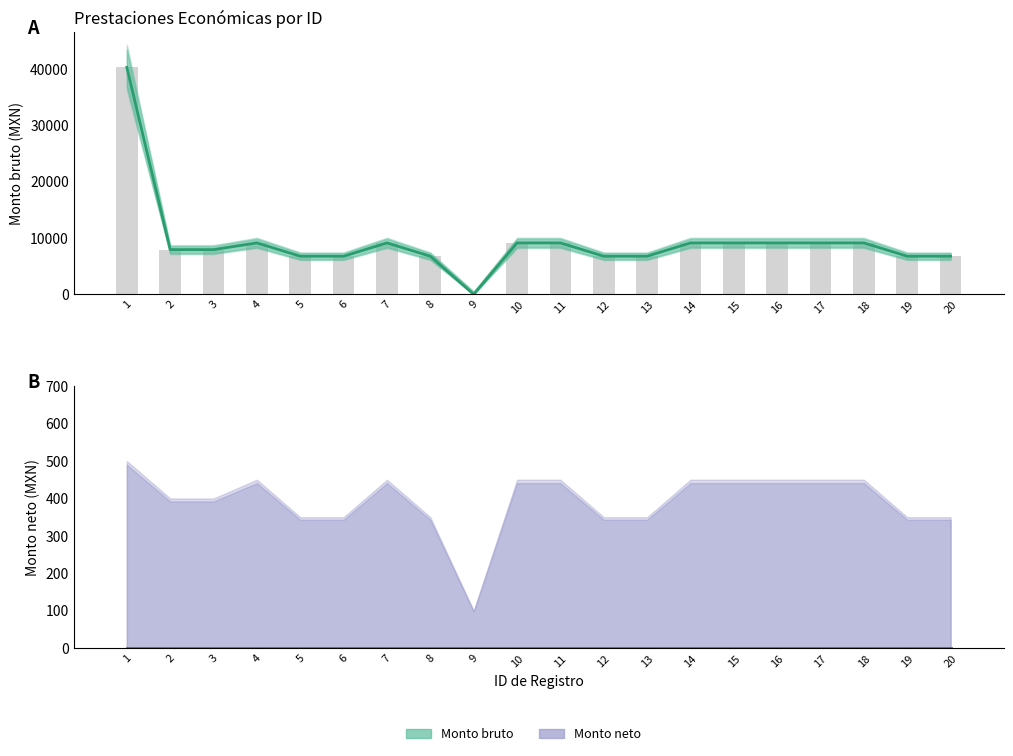

Rank the categories by Monto bruto value from lowest to highest.

9, 5, 6, 8, 12, 13, 19, 20, 2, 3, 4, 7, 10, 11, 14, 15, 16, 17, 18, 1